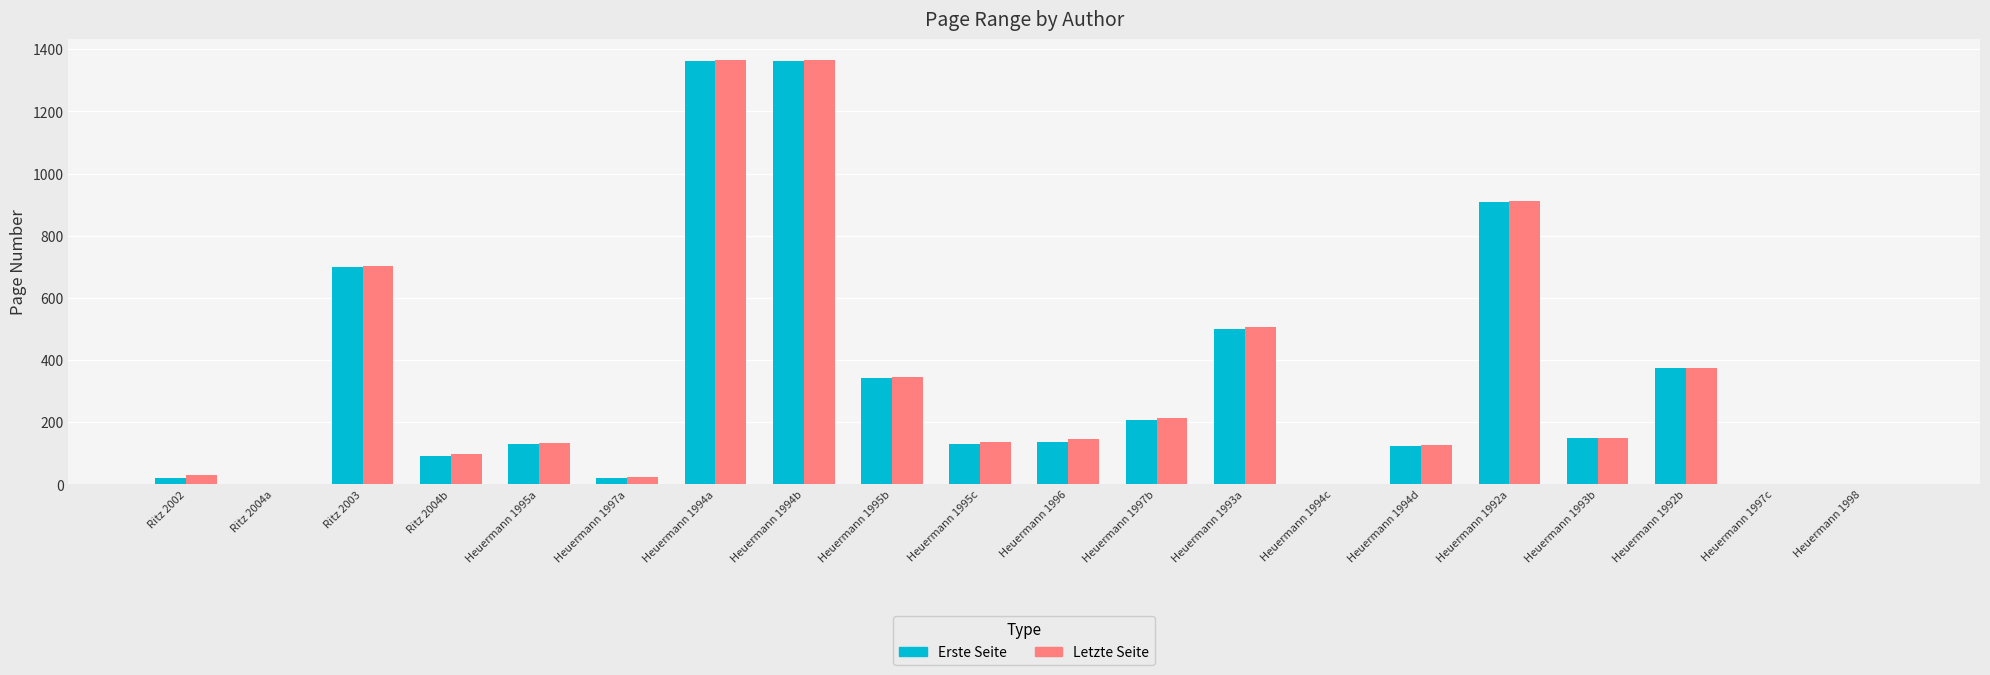

Does the chart contain stacked bars?

No